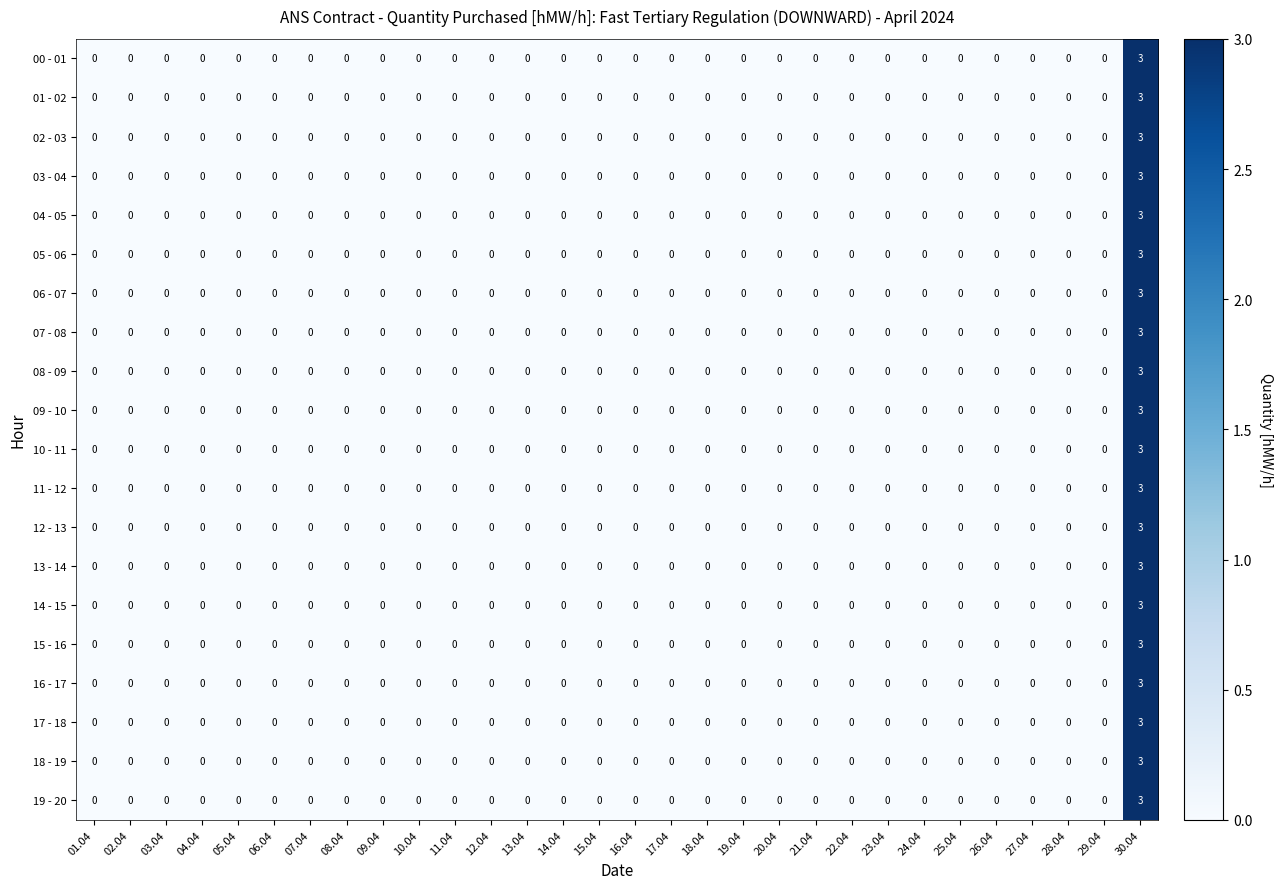

At how many categories does at least one series exceed 1?

1